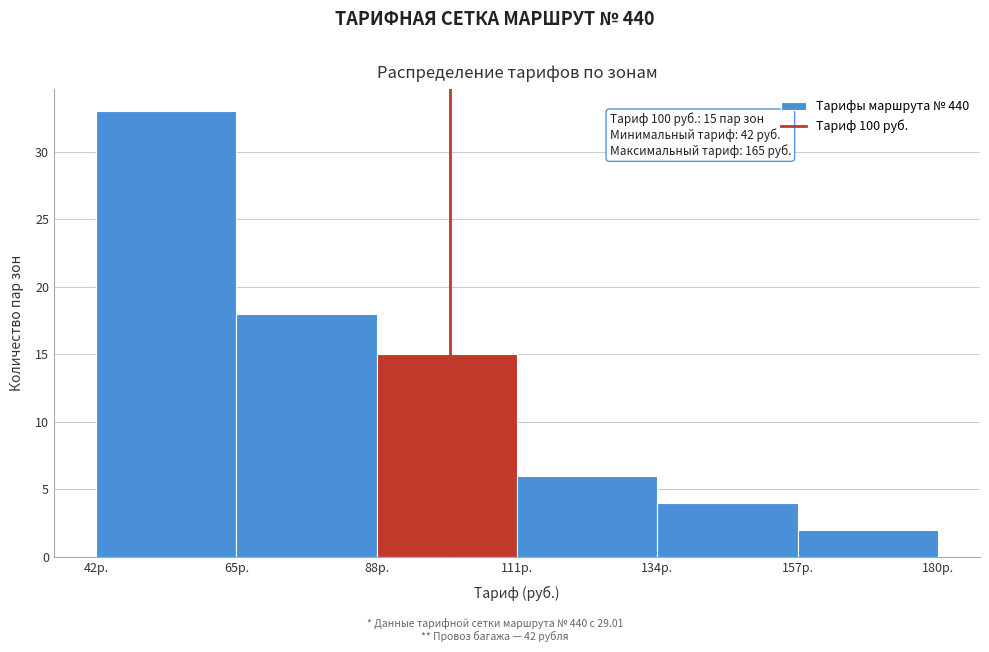

Over which range of the x-axis is the bar tallest?

42 to 65